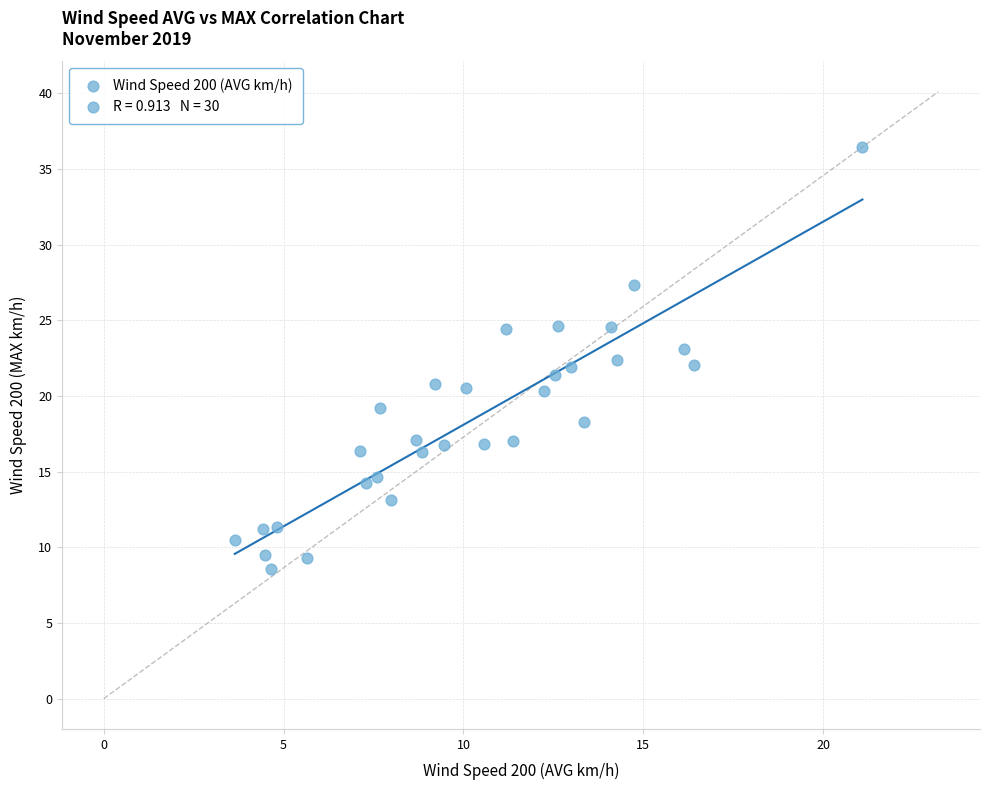

What is the range of X values (max minus min)?

17.4